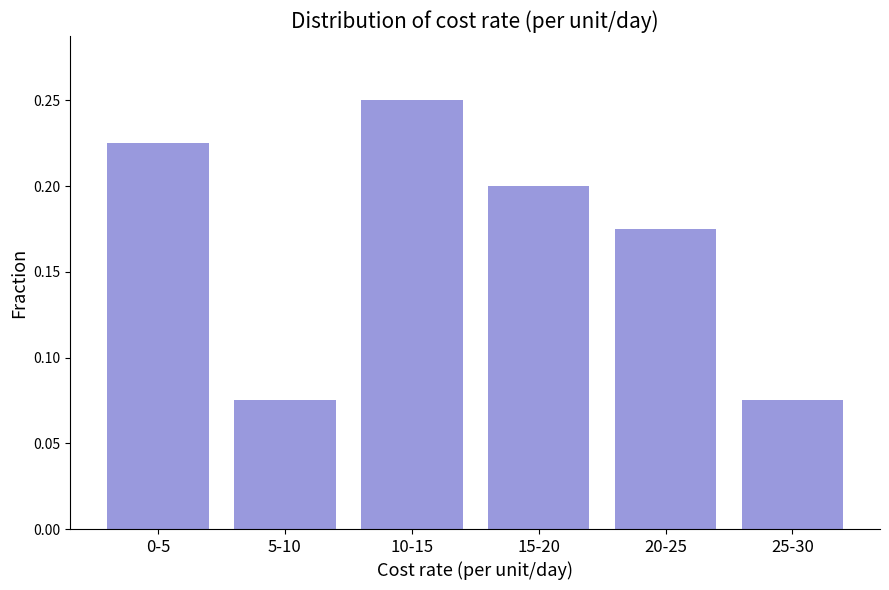

Which has a higher value, 15-20 or 5-10?

15-20